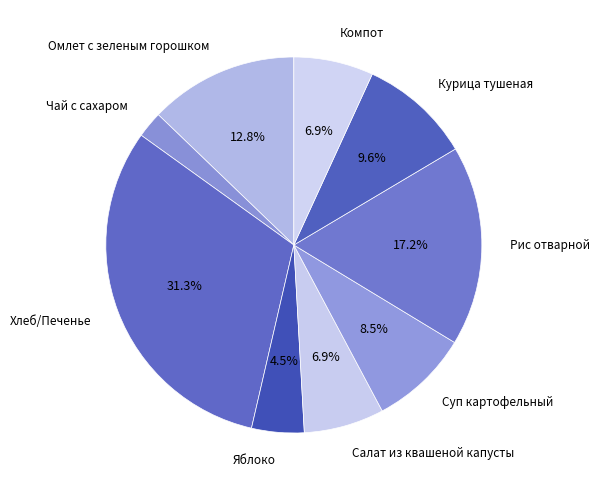

Between Рис отварной and Чай с сахаром, which is larger?

Рис отварной